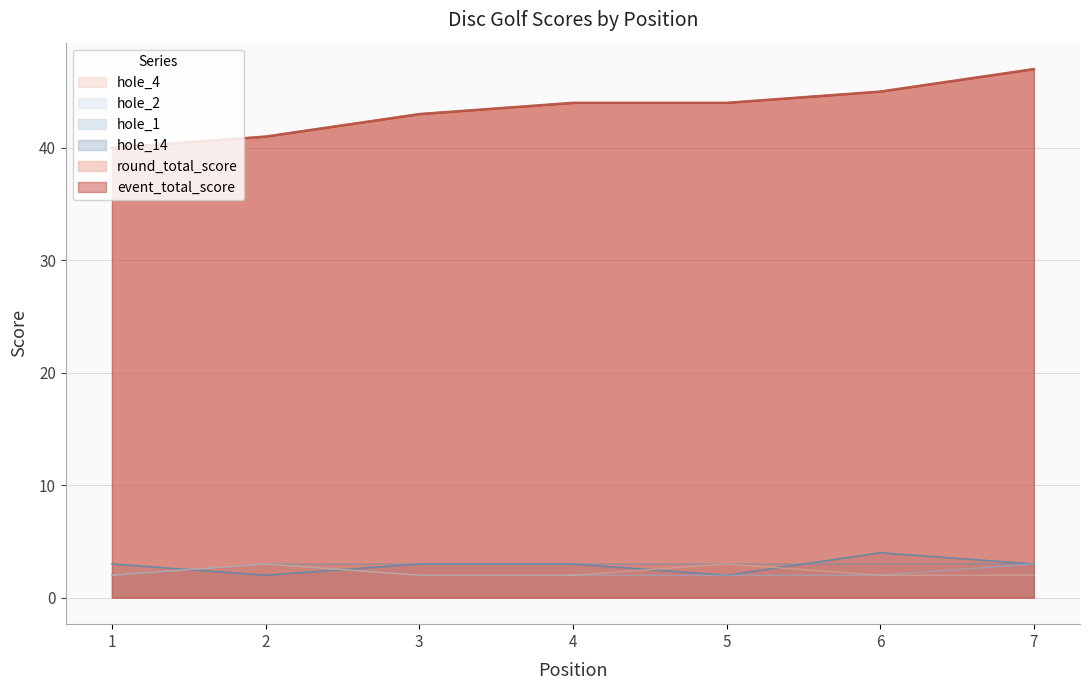

The hole_4 series shows 1 at 6. True or false?

False